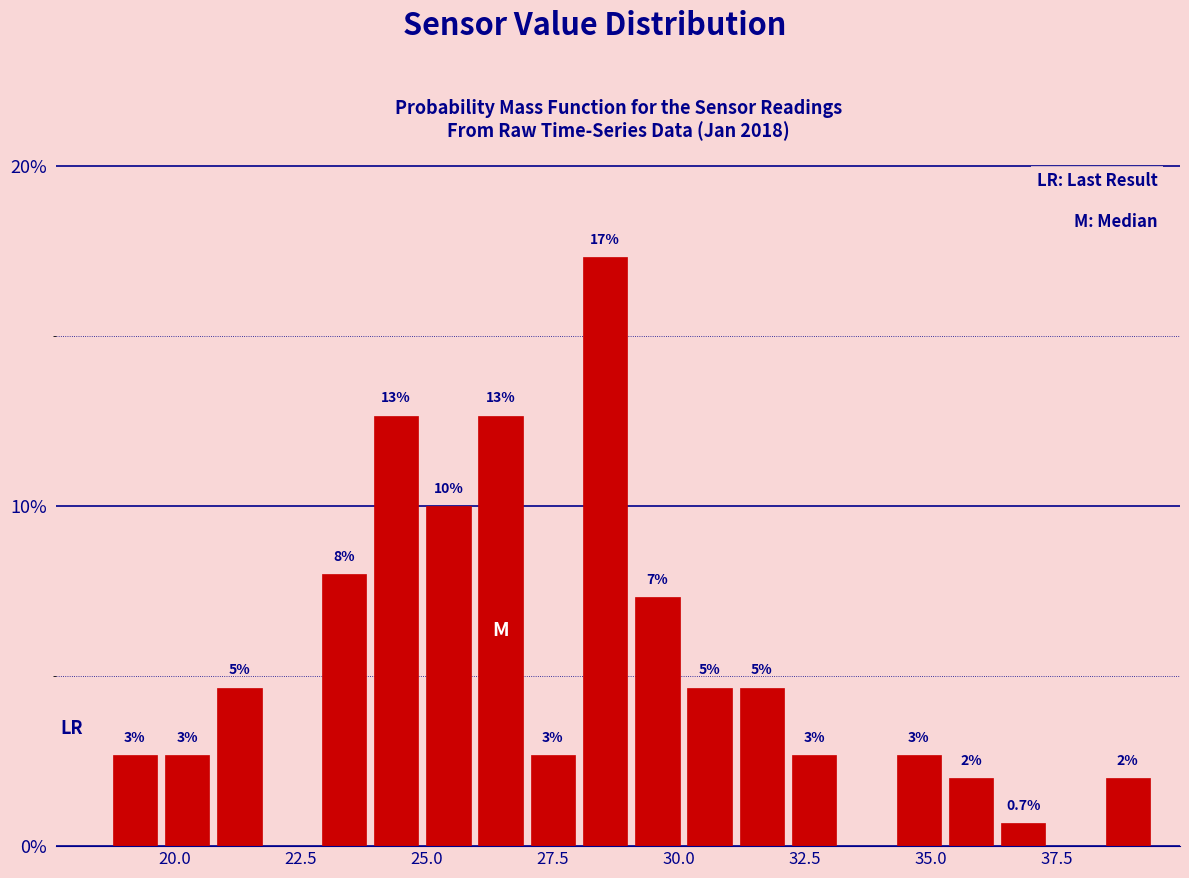

Read against the x-axis, roughly where is the centre of the tallest bar?

28.5